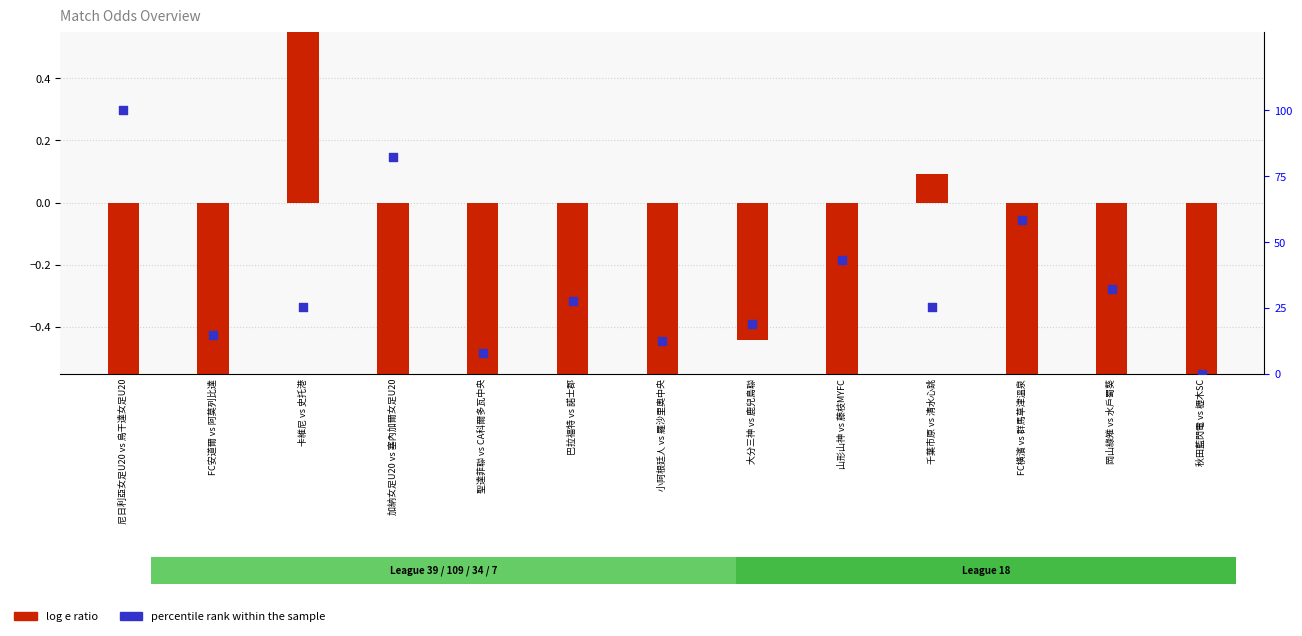

At which category is the sum across all series the highest?

尼日利亞女足U20 vs 烏干達女足U20